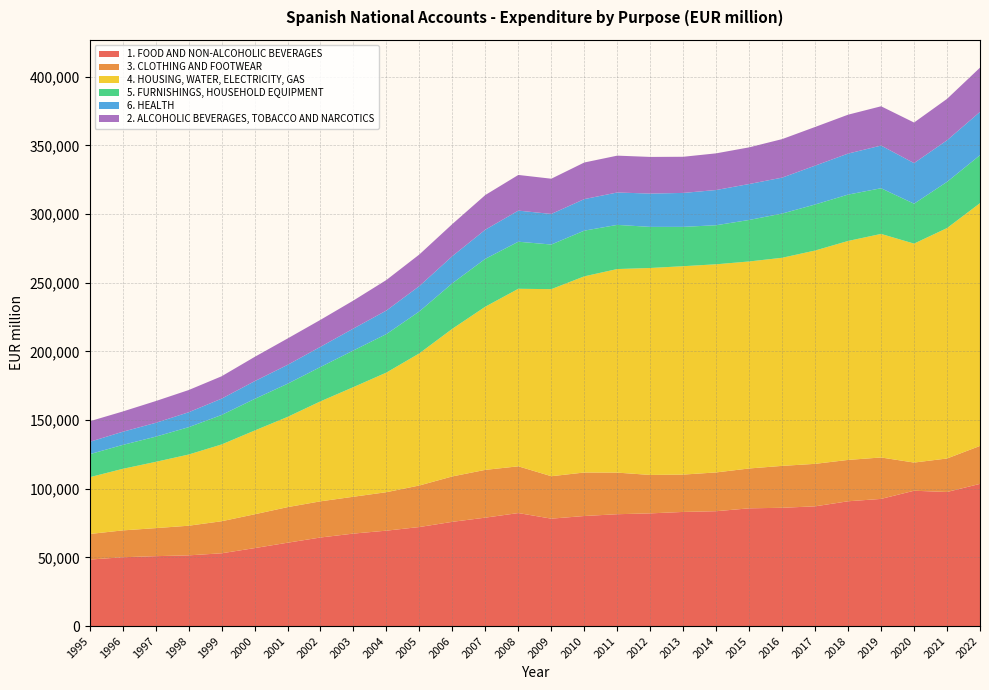

Reading left to right, what are all the values shown in this chart?

1. FOOD AND NON-ALCOHOLIC BEVERAGES: 1995=48409	1996=50109	1997=50902	1998=51488	1999=52990	2000=56762	2001=60692	2002=64496	2003=67344	2004=69479	2005=72127	2006=75908	2007=78962	2008=82292	2009=78220	2010=80145	2011=81453	2012=82064	2013=83111	2014=83644	2015=85738	2016=86140	2017=87191	2018=90878	2019=92600	2020=98546	2021=97645	2022=103548
3. CLOTHING AND FOOTWEAR: 1995=18637	1996=19554	1997=20416	1998=21583	1999=23337	2000=24619	2001=25914	2002=26345	2003=26837	2004=28014	2005=30249	2006=33078	2007=34797	2008=34041	2009=30904	2010=31675	2011=30291	2012=27988	2013=27203	2014=28246	2015=29025	2016=30510	2017=30948	2018=30119	2019=30172	2020=20522	2021=24388	2022=27637
4. HOUSING, WATER, ELECTRICITY, GAS: 1995=41335	1996=44810	1997=48252	1998=51832	1999=55911	2000=60984	2001=65698	2002=72807	2003=79849	2004=87119	2005=96249	2006=107525	2007=118844	2008=129287	2009=136224	2010=142858	2011=148252	2012=150705	2013=151755	2014=151566	2015=150754	2016=151549	2017=155335	2018=159448	2019=162799	2020=159444	2021=167800	2022=176784
5. FURNISHINGS, HOUSEHOLD EQUIPMENT: 1995=16770	1996=17426	1997=18330	1998=19909	1999=21465	2000=22998	2001=24139	2002=25021	2003=26685	2004=28033	2005=30534	2006=33155	2007=34858	2008=34273	2009=32501	2010=33282	2011=32155	2012=29943	2013=28642	2014=28451	2015=30223	2016=32194	2017=33527	2018=33770	2019=33265	2020=29065	2021=33649	2022=34928
6. HEALTH: 1995=9015	1996=9581	1997=10074	1998=10868	1999=11884	2000=12930	2001=13754	2002=14697	2003=15978	2004=17162	2005=18466	2006=19758	2007=21216	2008=22645	2009=22262	2010=22962	2011=23594	2012=24252	2013=24721	2014=25642	2015=26173	2016=26171	2017=28298	2018=29866	2019=31085	2020=29565	2021=30287	2022=31532
2. ALCOHOLIC BEVERAGES, TOBACCO AND NARCOTICS: 1995=14957	1996=14747	1997=15847	1998=16168	1999=16291	2000=17665	2001=19198	2002=19642	2003=20391	2004=22233	2005=23014	2006=23362	2007=25240	2008=25985	2009=25665	2010=26659	2011=26830	2012=26689	2013=26322	2014=26704	2015=26696	2016=28053	2017=28160	2018=28327	2019=28601	2020=29551	2021=30146	2022=32227